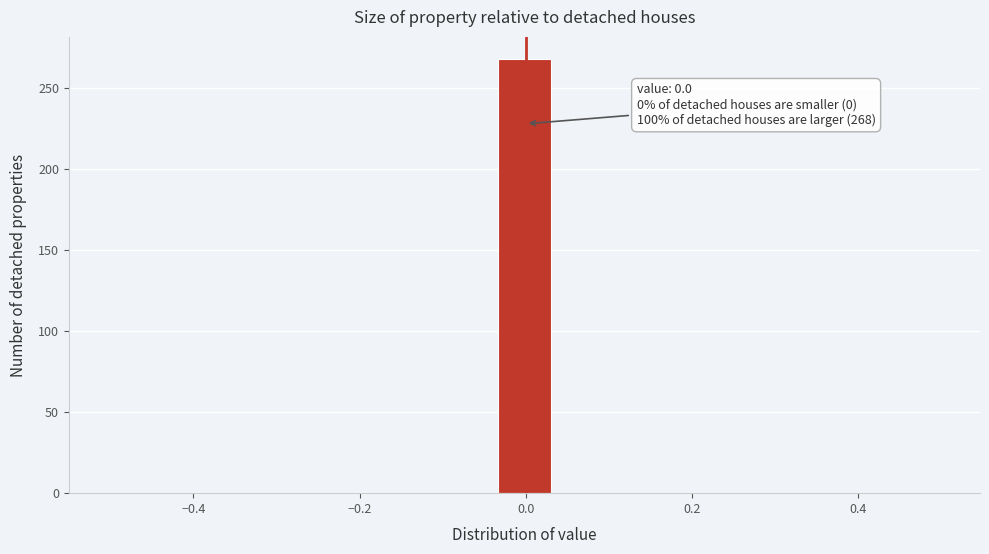

Around what value on the x-axis is the tallest bar? Give the approximate position of its centre, as read against the axis.

0.00